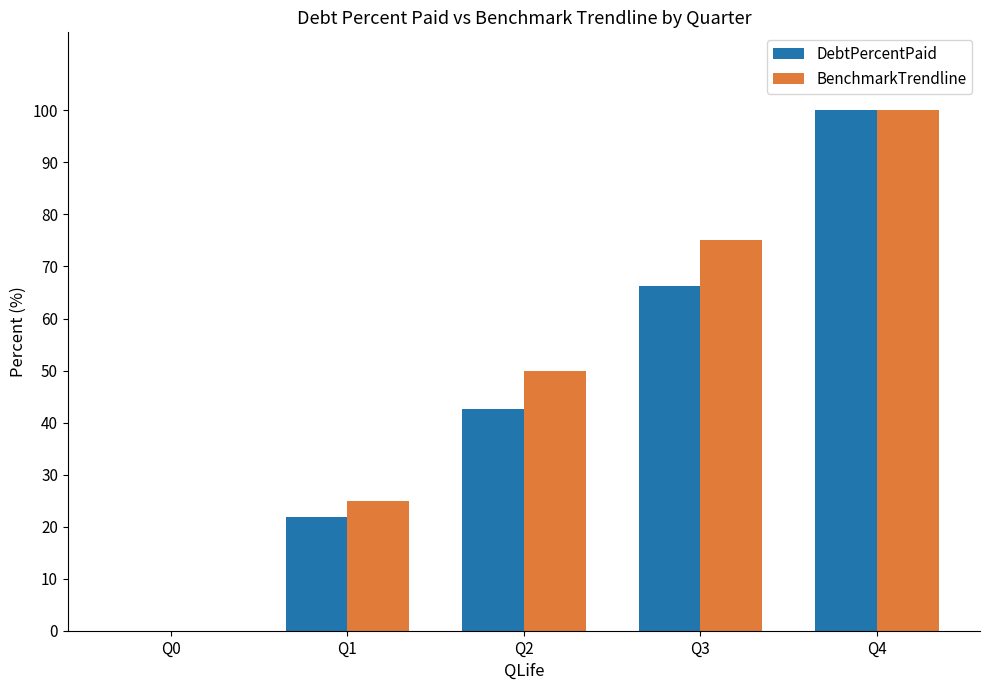

What is the sum of the BenchmarkTrendline values at Q4 and Q0?

100.0